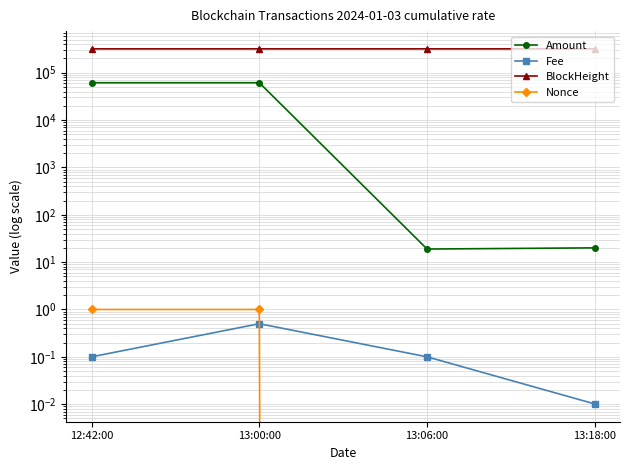

At which category does Fee reach its first local peak?

13:00:00